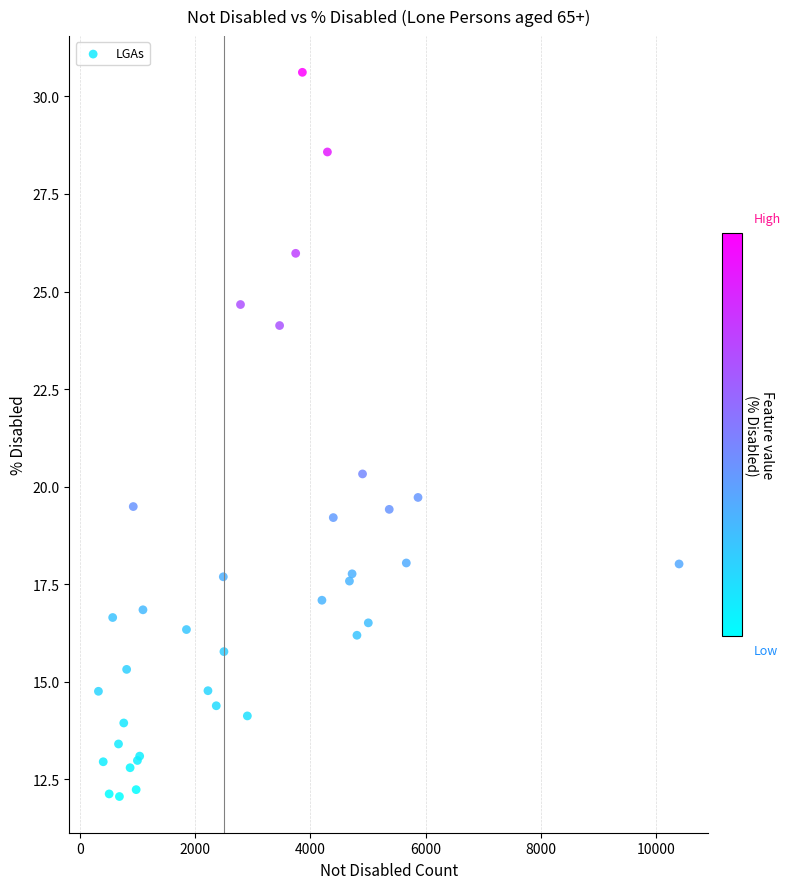

What Y value in the scatter plot is closest to 21?

20.3